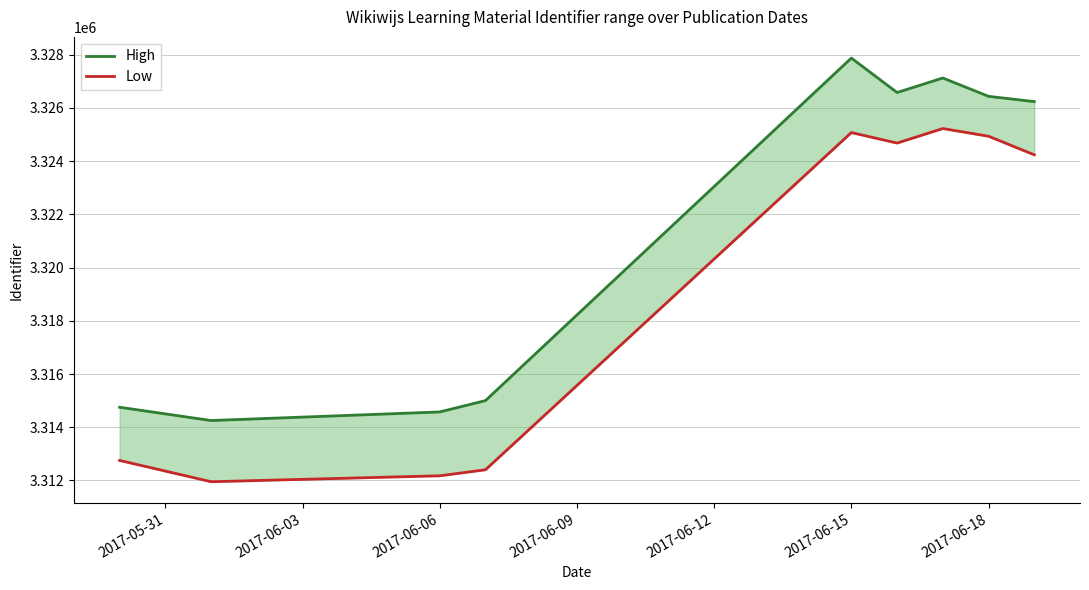

At how many categories does at least one series exceed 3327271?

1